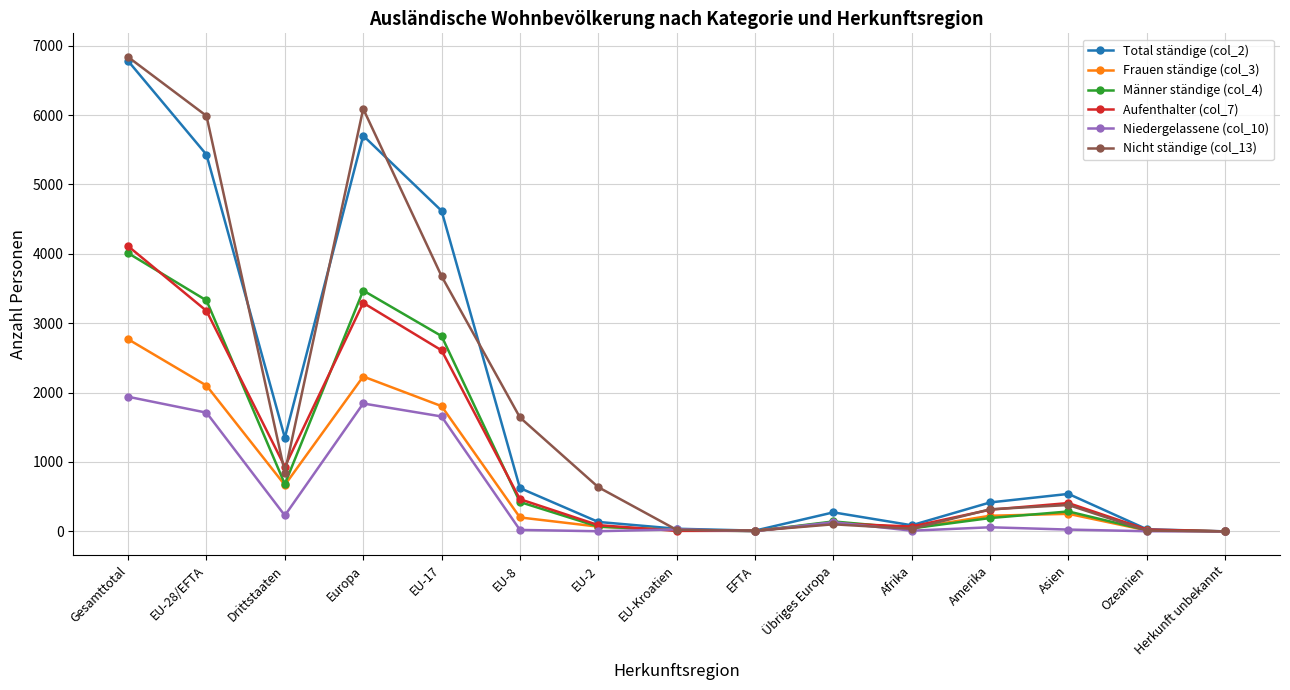

What is the label of the 9th point from the left?

EFTA